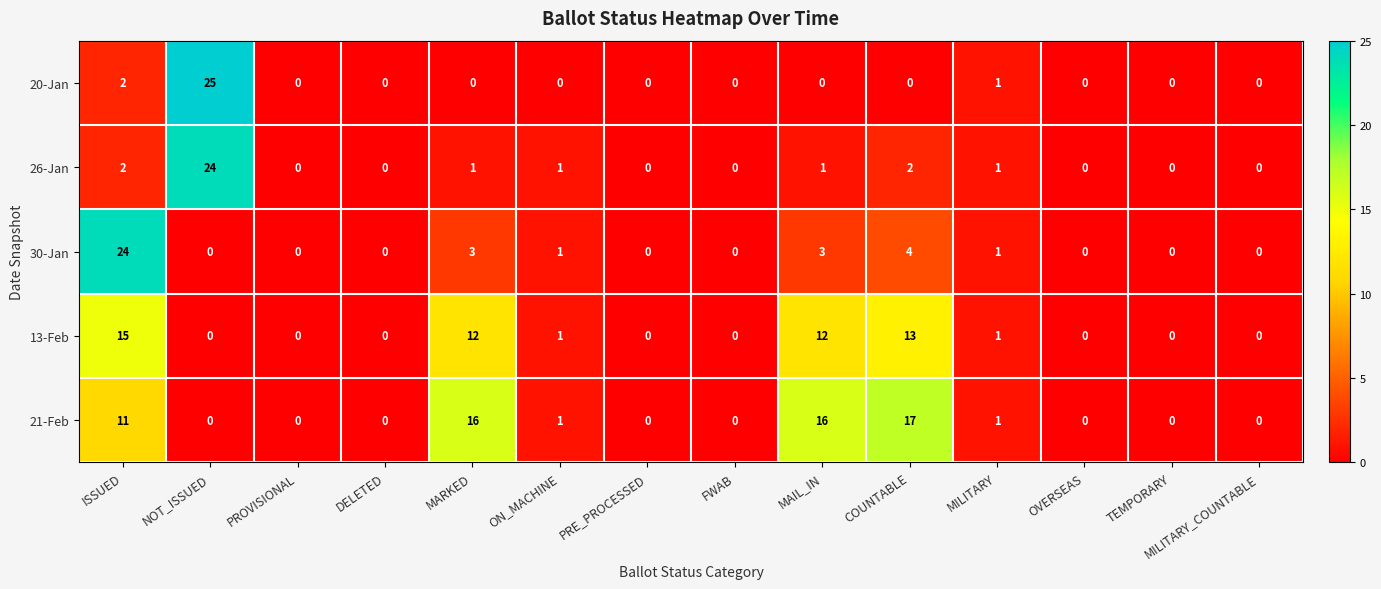

Which series has the largest range (max minus min)?

20-Jan